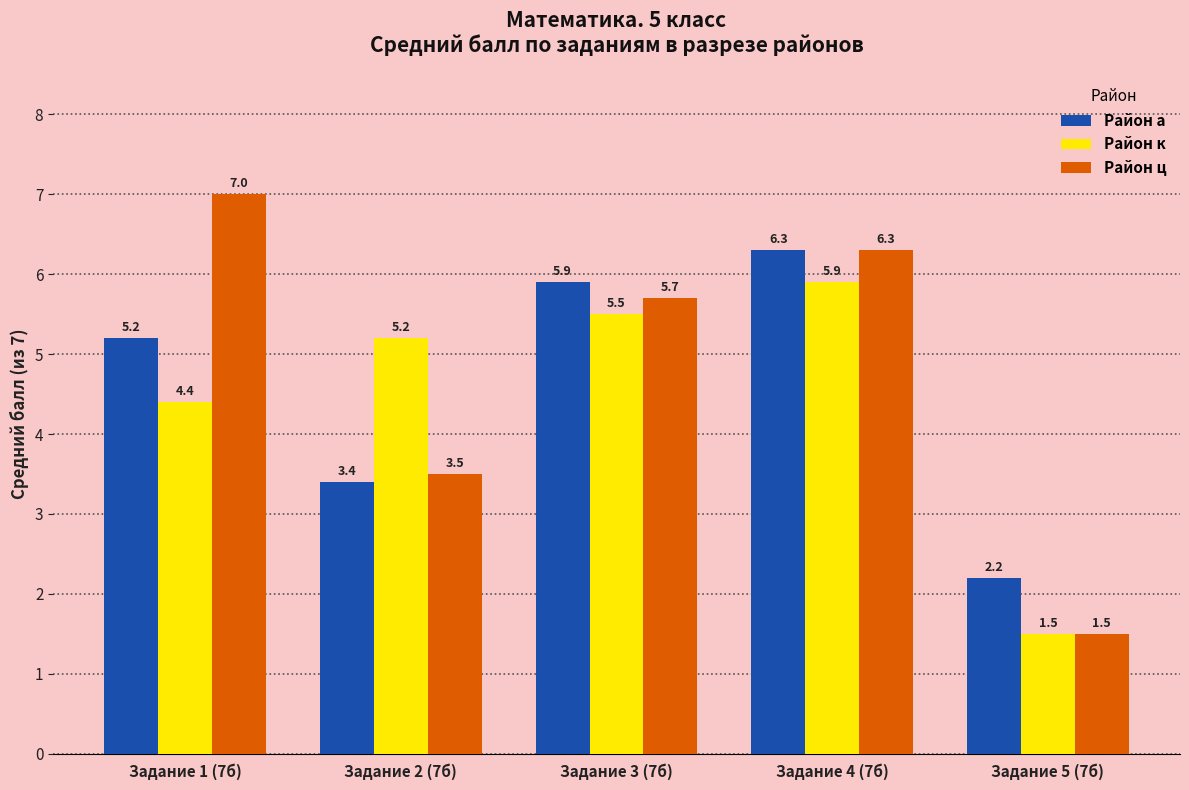

What is the spread (max minus min) of values at Задание 5 (7б)?

0.7